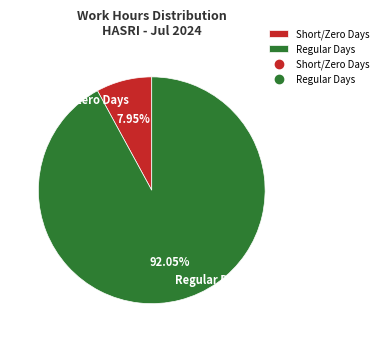

What is the smallest slice in the pie chart?

Short/Zero Days